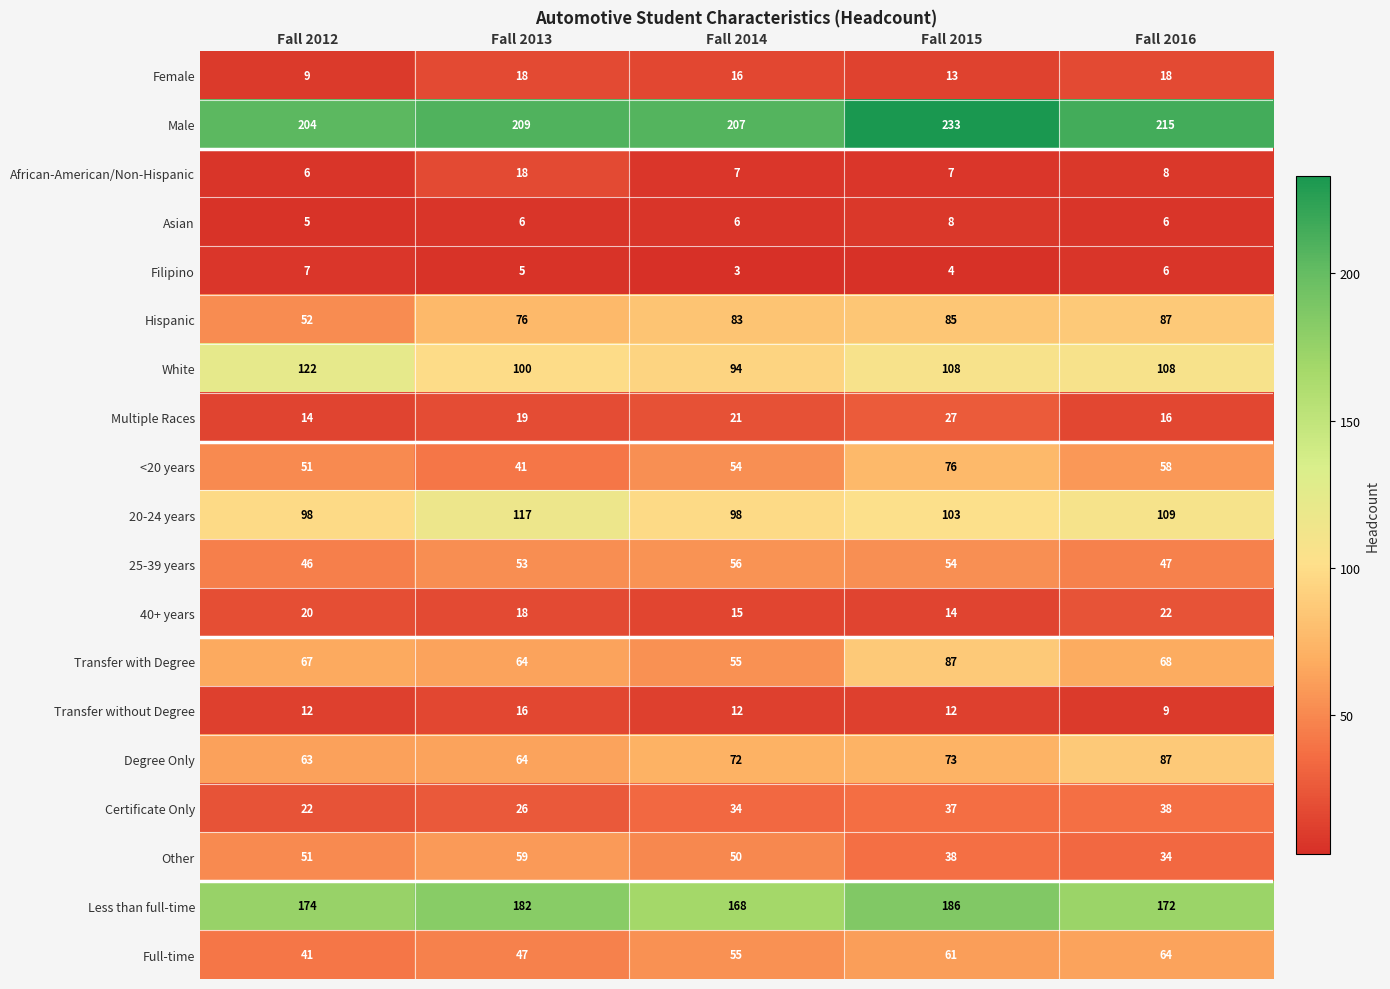

How many categories are shown in the chart?

5